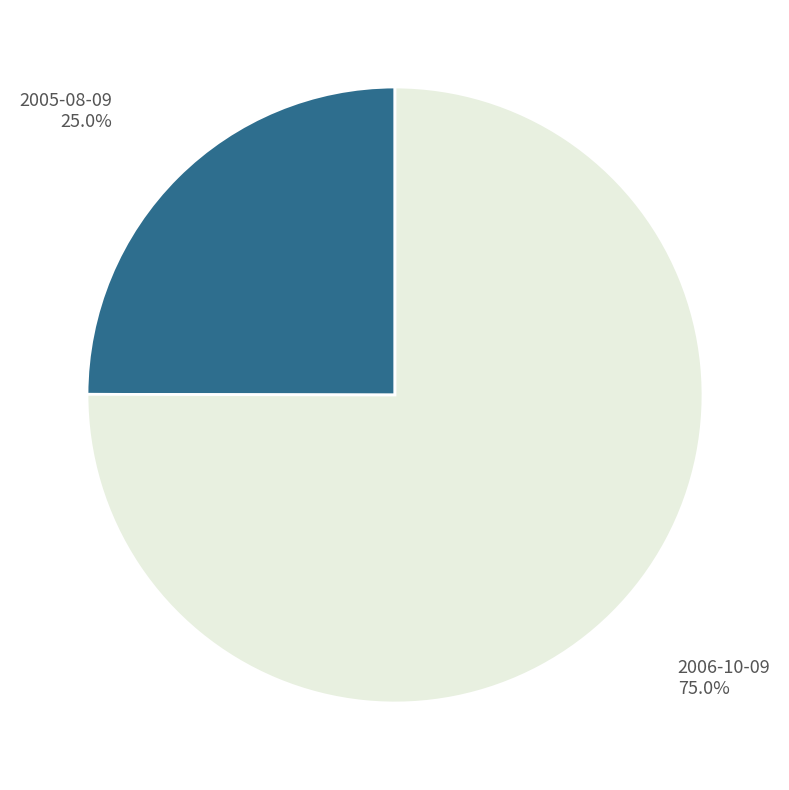

Does any single category account for the majority?

Yes